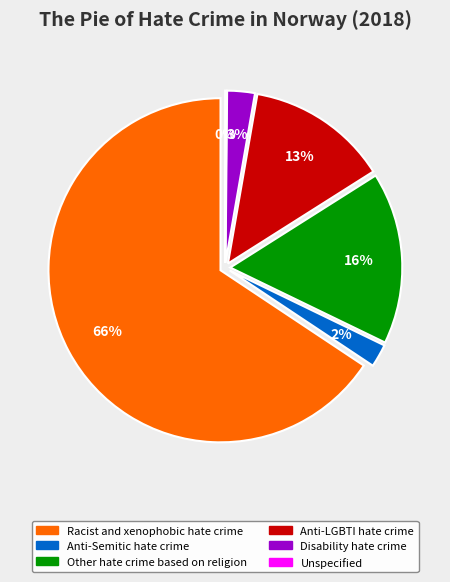

Is the sum of Unspecified and Racist and xenophobic hate crime greater than half?

Yes